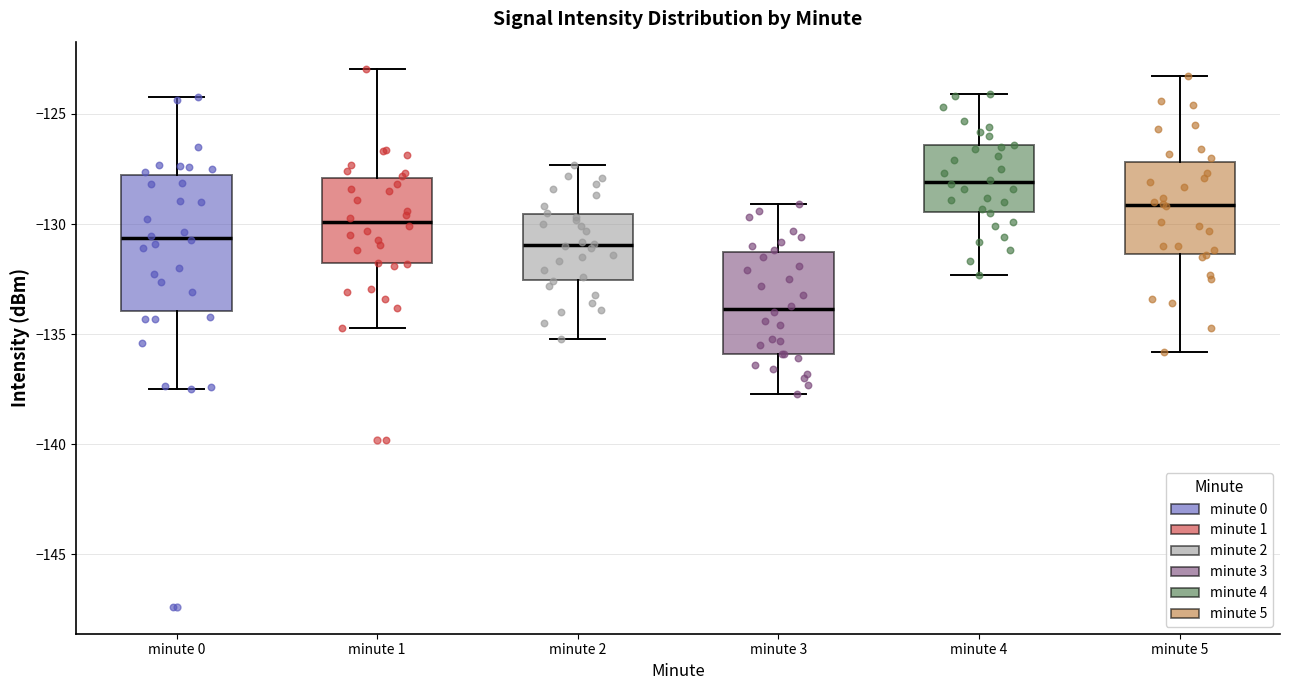

Reading left to right, transcribe this box plot: for each box, give where its median line is, the range the box spans, and where its two whiskers end, as read against the y-axis. The values are not printed on the chart, so give them approximately, as read against the axis.

minute 0: median -130.5, box -134.0 to -128.0, whiskers -137.5 to -124.0
minute 1: median -130.0, box -132.0 to -128.0, whiskers -134.5 to -123.0
minute 2: median -131.0, box -132.5 to -129.5, whiskers -135.0 to -127.5
minute 3: median -134.0, box -136.0 to -131.5, whiskers -137.5 to -129.0
minute 4: median -128.0, box -129.5 to -126.5, whiskers -132.5 to -124.0
minute 5: median -129.0, box -131.5 to -127.0, whiskers -136.0 to -123.5